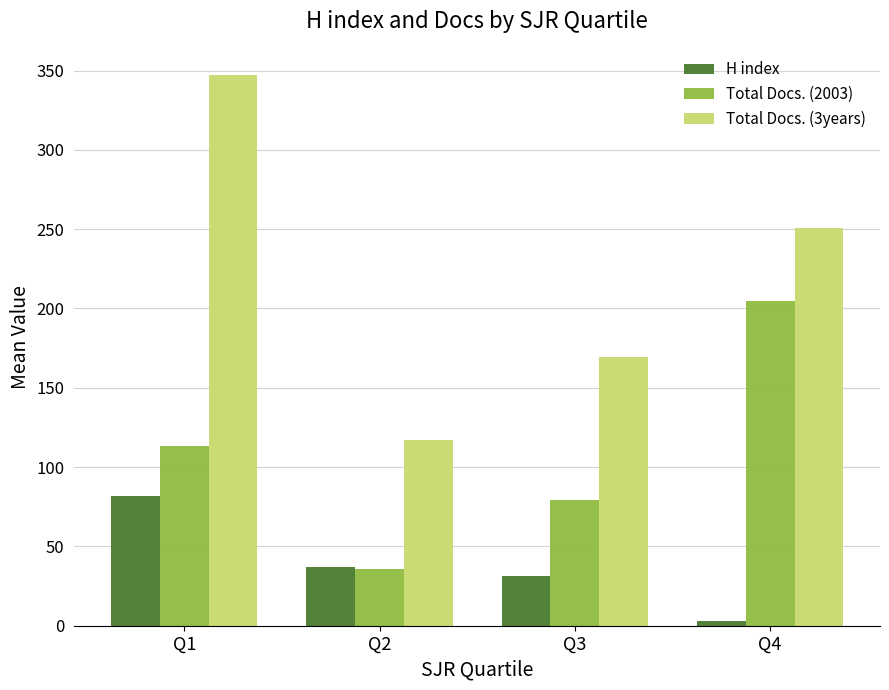

Which category has the lowest value in the Total Docs. (2003) series?

Q2